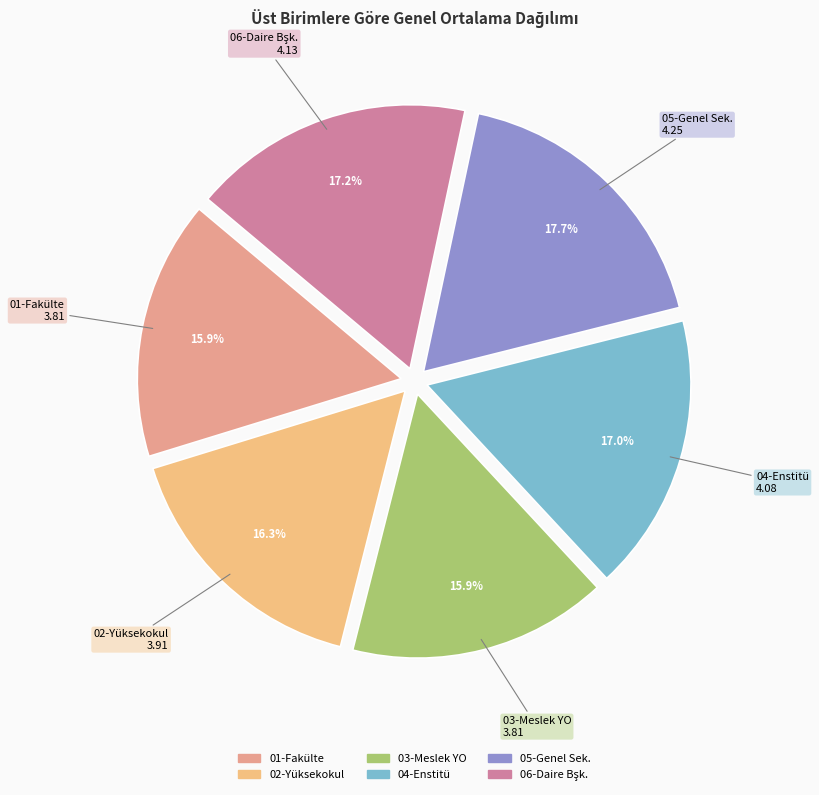

Between 05-Genel Sek. and 02-Yüksekokul, which is larger?

05-Genel Sek.